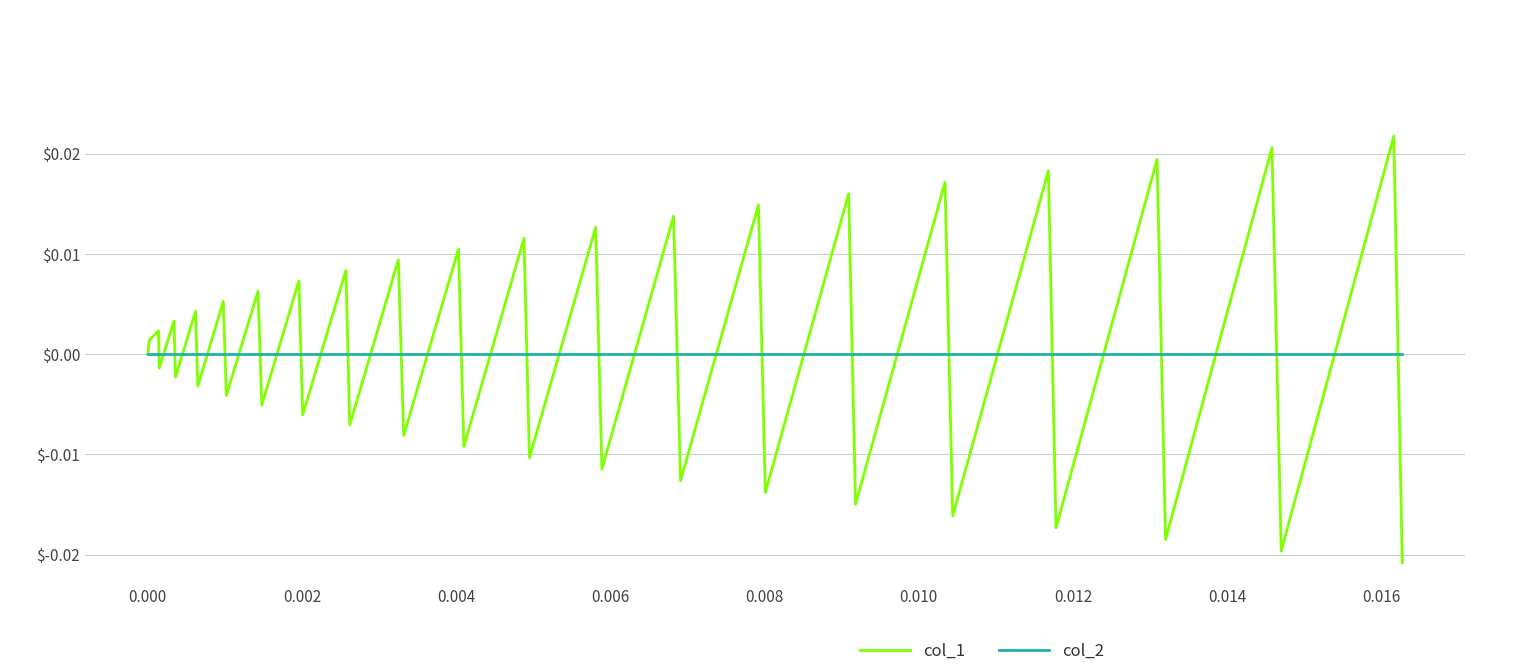

Which series has the largest range (max minus min)?

col_1